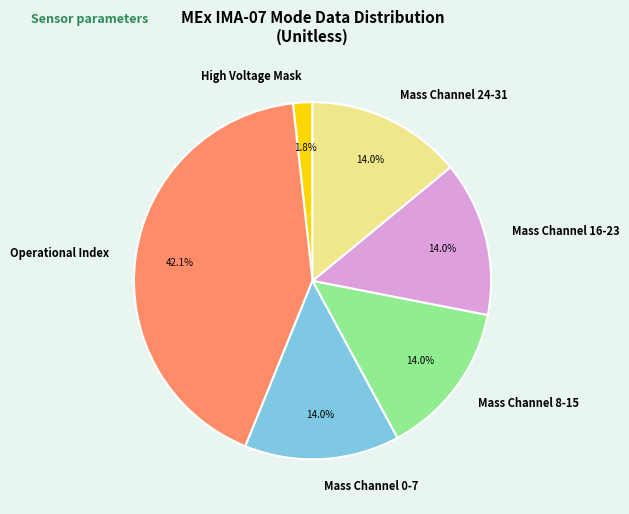

Does Operational Index represent more than half of the total?

No